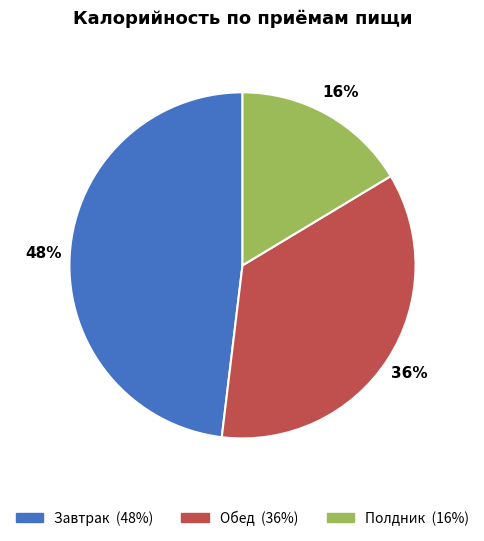

To the nearest percent, what percentage of the pie is Обед?

36%